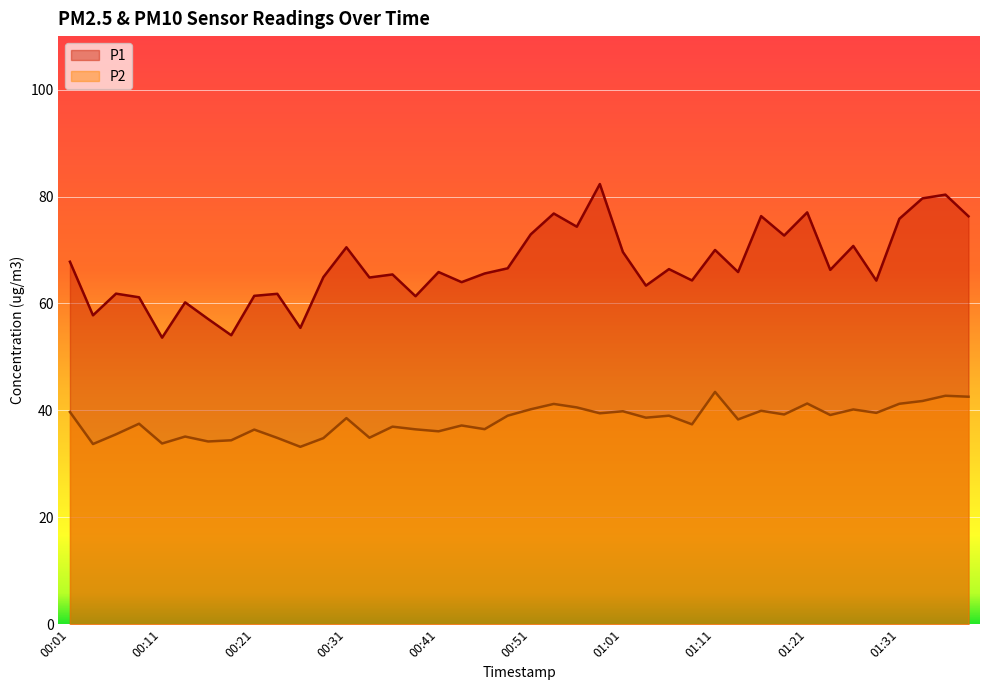

Is it true that P1 equals 113.6 at 01:06?

False